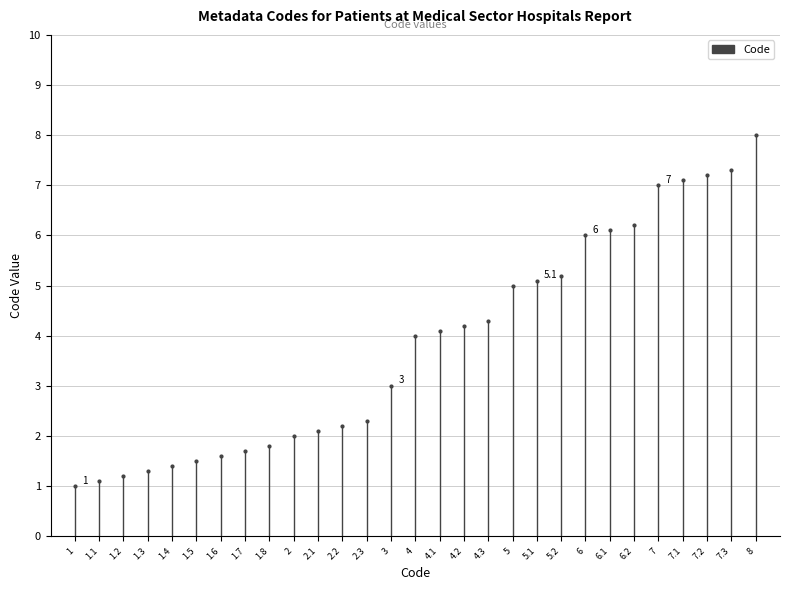

Is this an area chart (filled region under the line)?

No